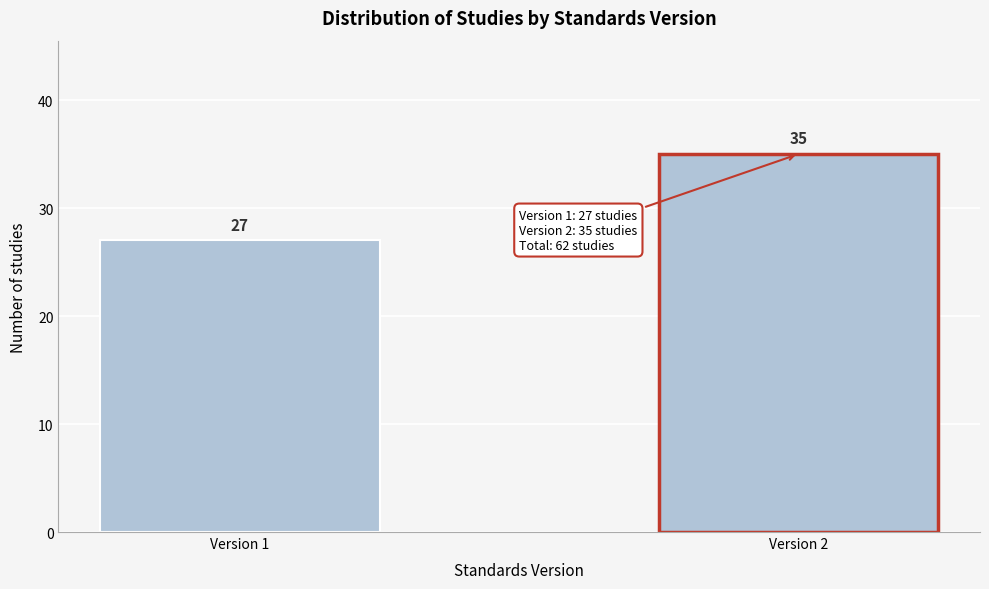

Reading left to right, what are all the values shown in this chart?

Version 1=27	Version 2=35